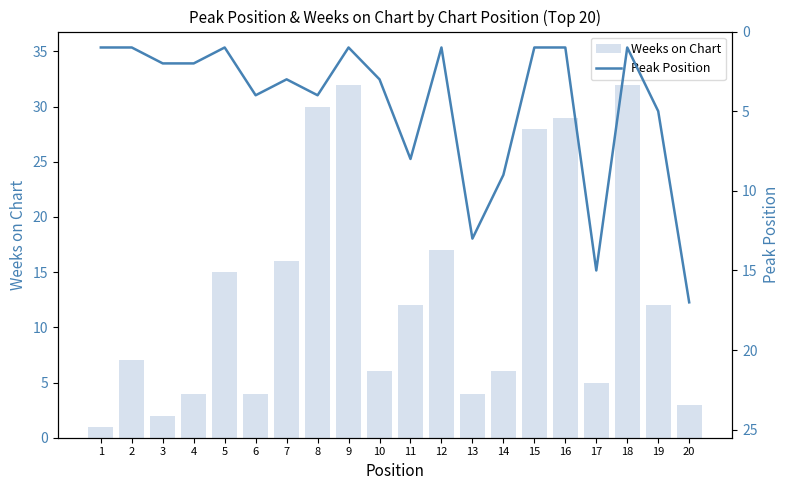

How many data points does each series have?

20